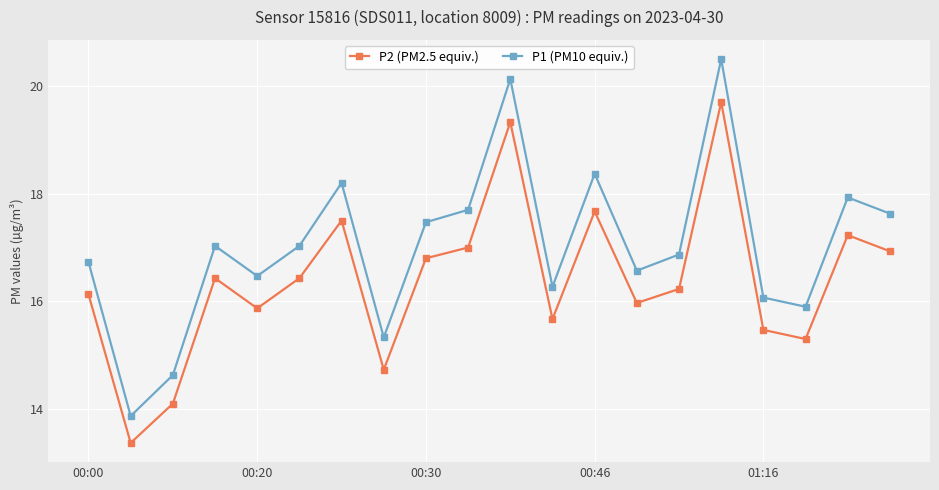

What is the sum of all P1 (PM10 equiv.) values?

340.7